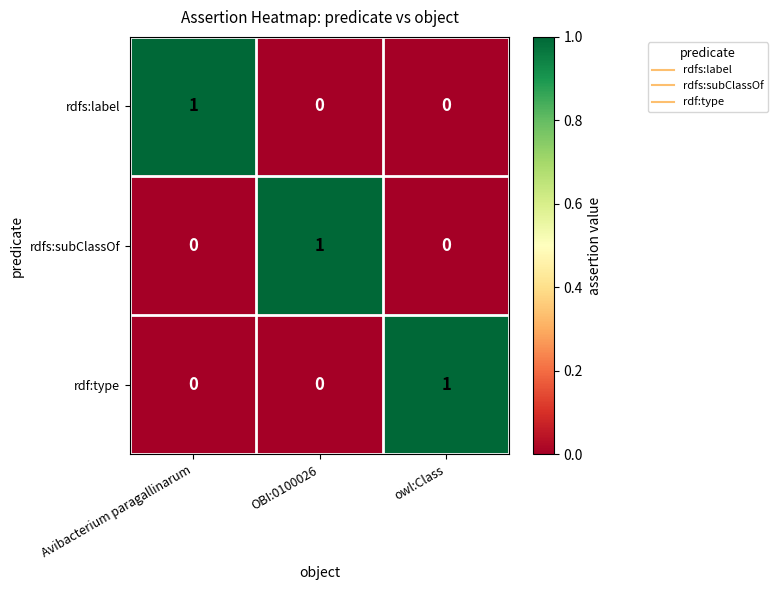

How many rdfs:label values are between 0 and 1?

3